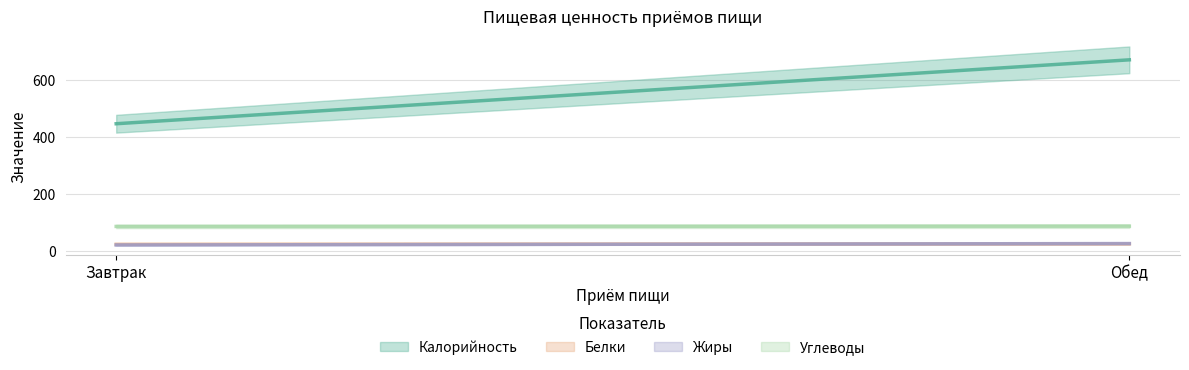

Does the chart have visible grid lines?

Yes